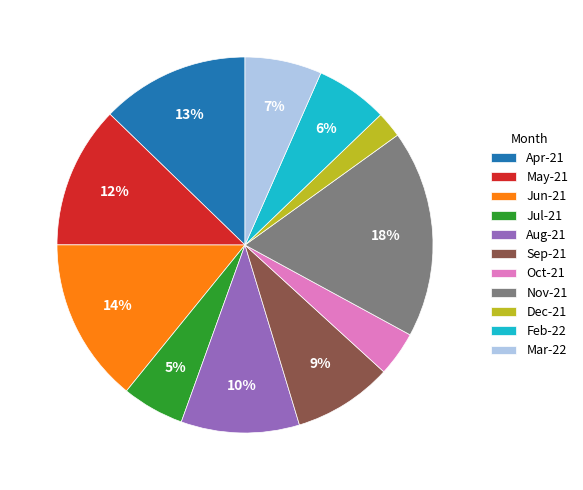

Which category has the smallest portion of the pie?

Dec-21